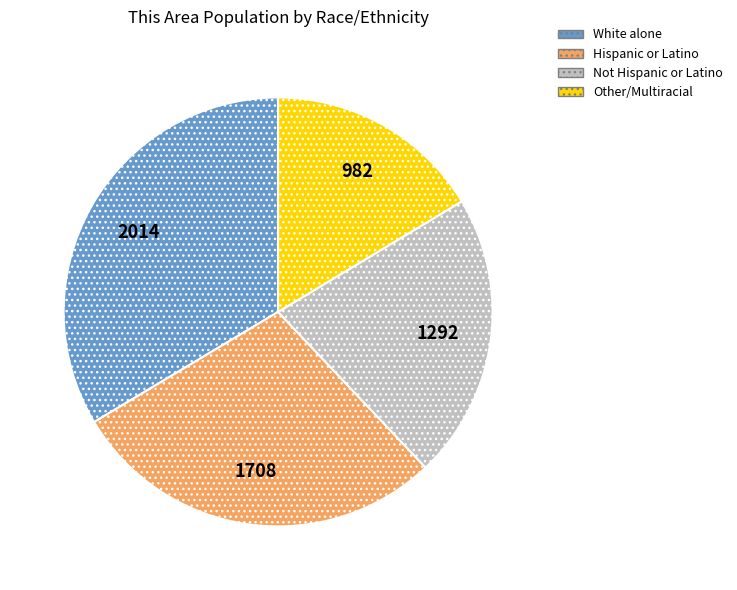

Count the number of slices in the pie.

4